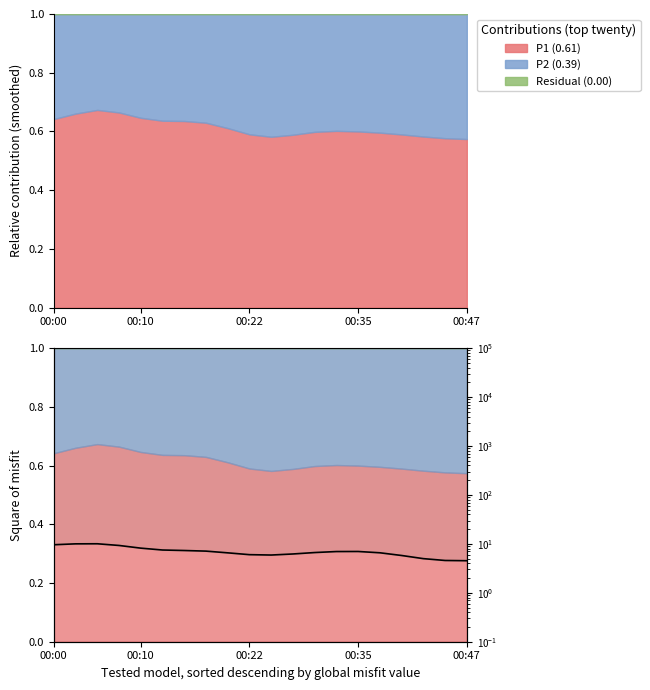

Count the number of values greater than 6.

15